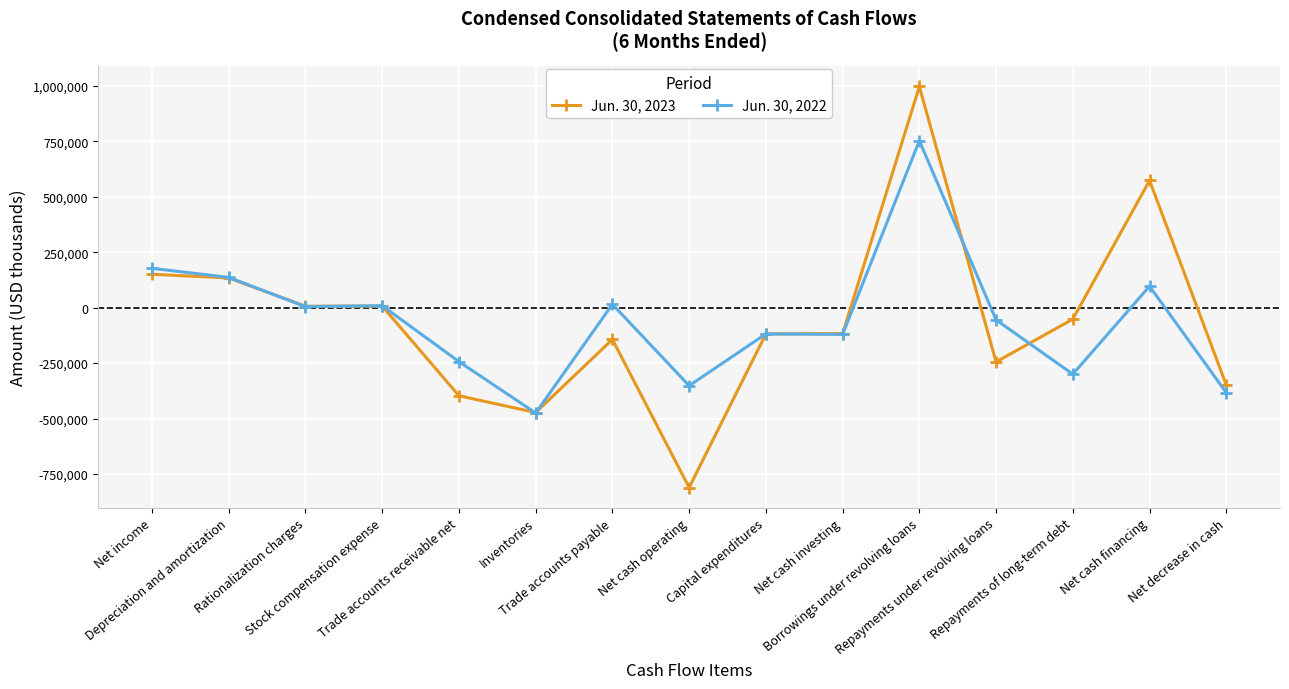

What is the label of the 10th point from the right?

Inventories